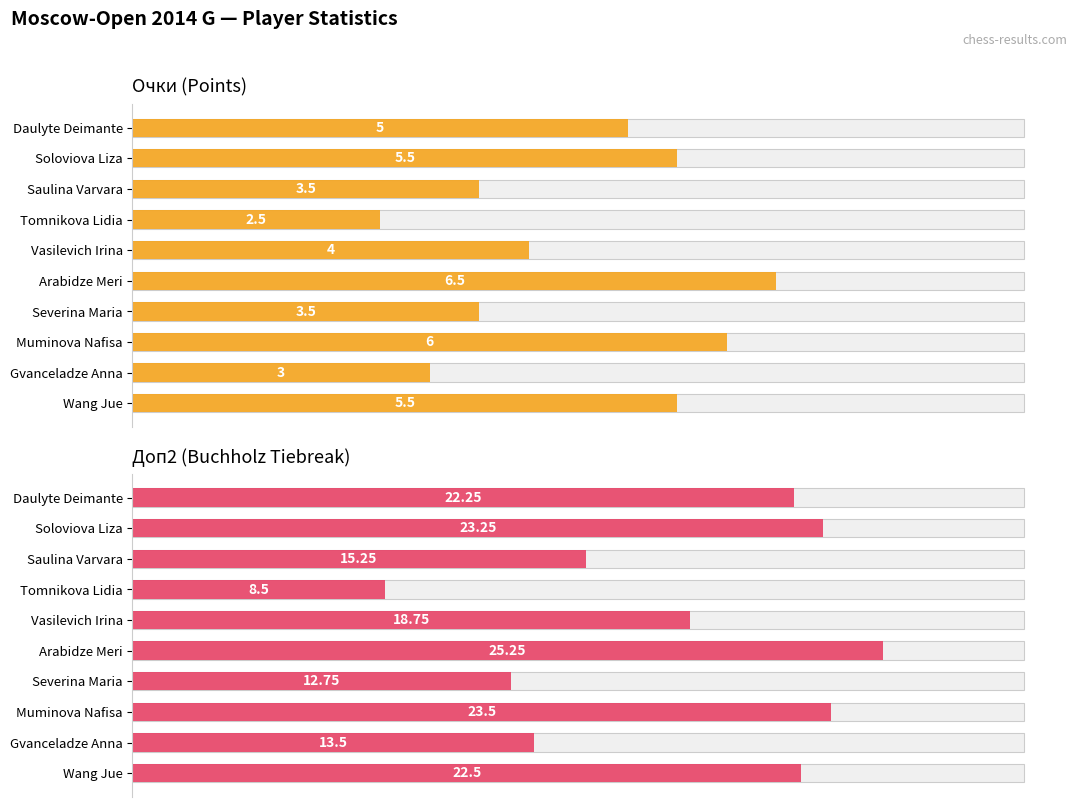

Between Soloviova Liza and Tomnikova Lidia, which series saw the biggest shift?

Доп2 (Buchholz Tiebreak)